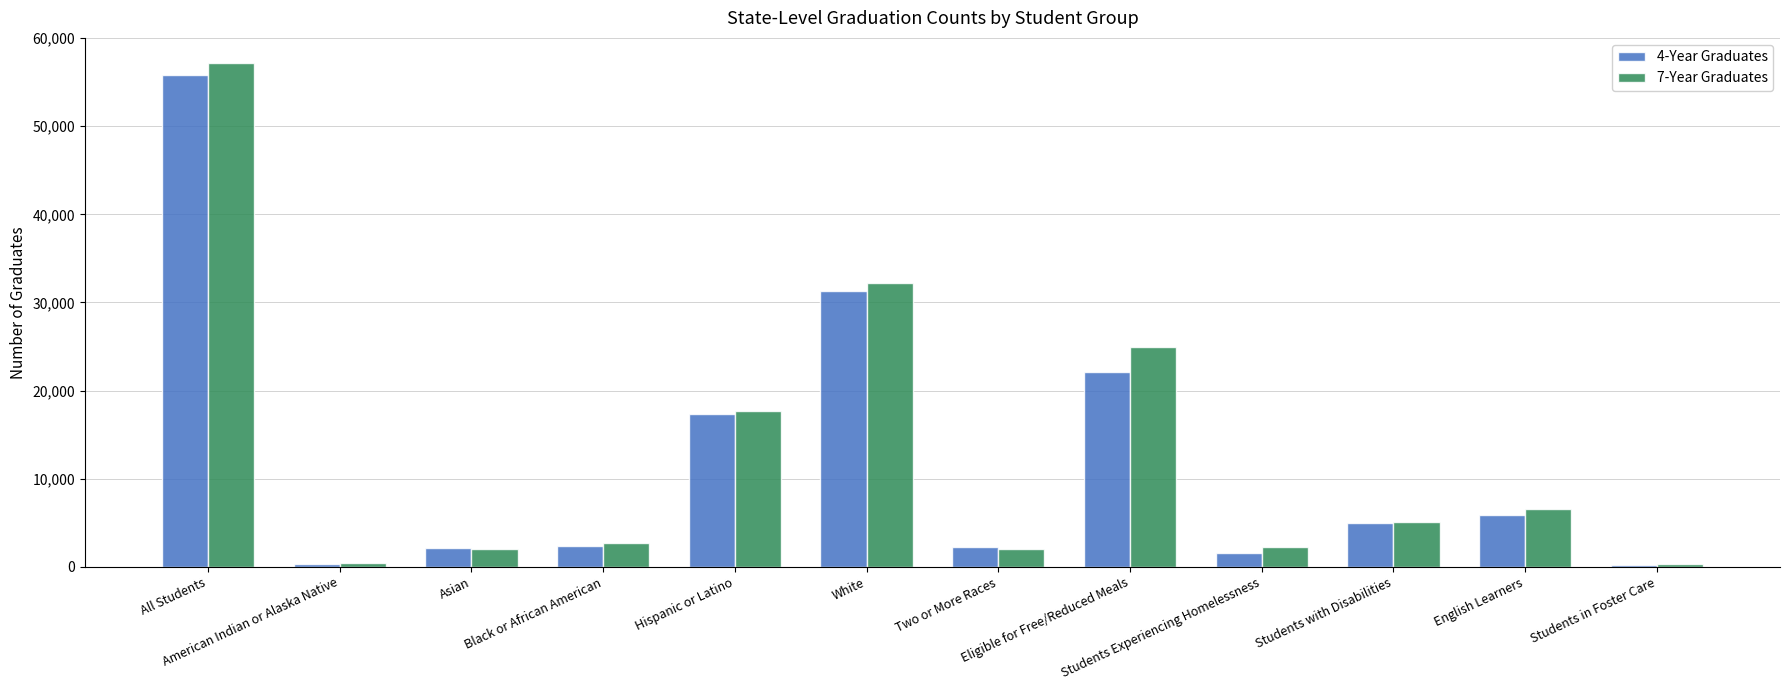

What is the difference between the second highest and minimum values in the 4-Year Graduates series?

31124